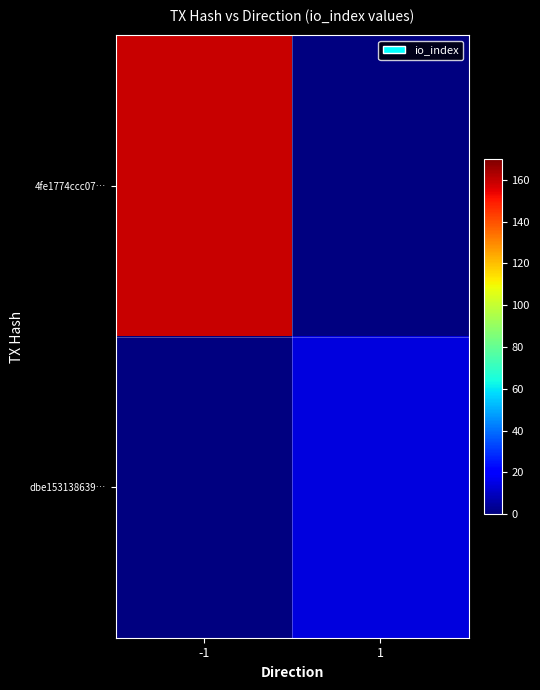

At which label does 4fe1774ccc07… reach its peak?

-1